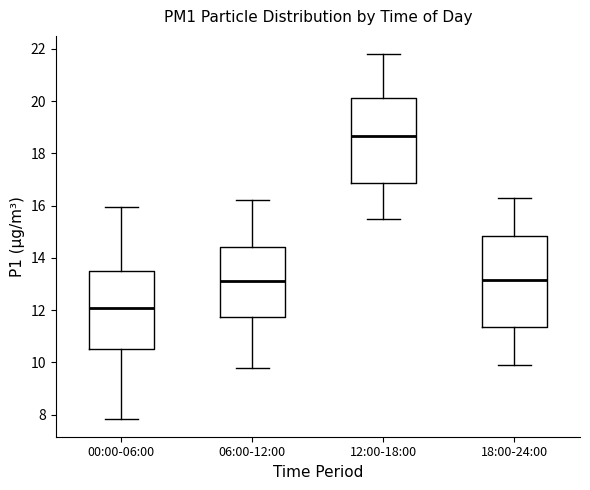

Reading left to right, transcribe this box plot: for each box, give where its median line is, the range the box spans, and where its two whiskers end, as read against the y-axis. The values are not printed on the chart, so give them approximately, as read against the axis.

00:00-06:00: median 12.0, box 10.4 to 13.6, whiskers 7.8 to 16.0
06:00-12:00: median 13.2, box 11.8 to 14.4, whiskers 9.8 to 16.2
12:00-18:00: median 18.6, box 16.8 to 20.2, whiskers 15.6 to 21.8
18:00-24:00: median 13.2, box 11.4 to 14.8, whiskers 10.0 to 16.4